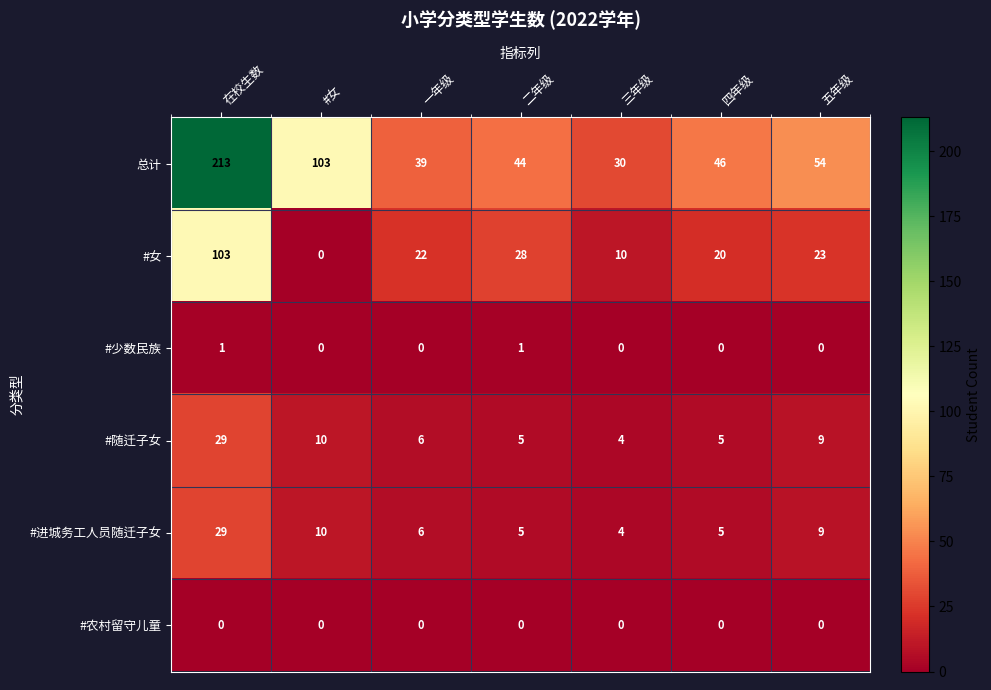

Which series has the widest spread of values?

总计